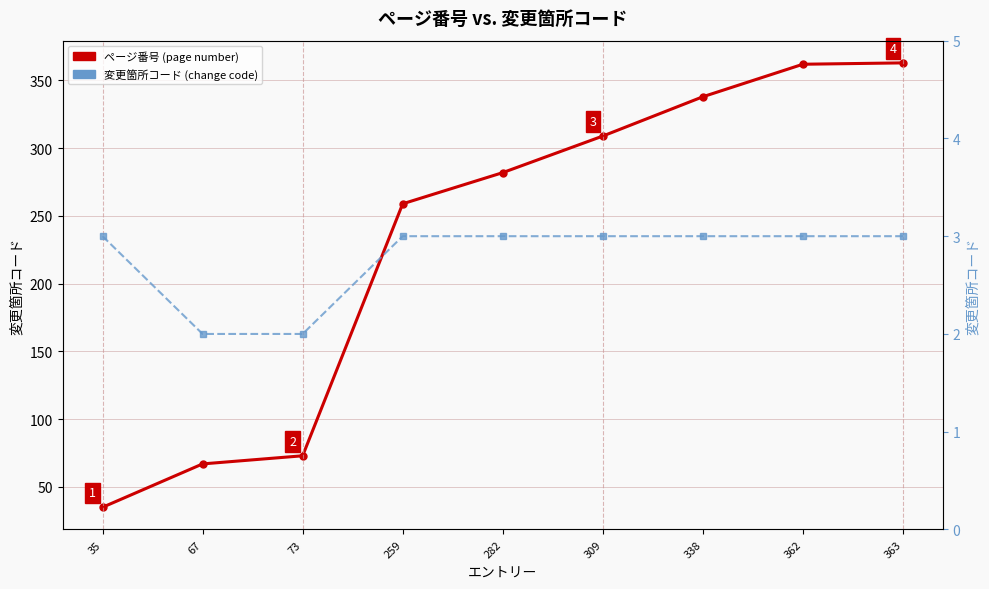

True or false: ページ番号 (page number) and 変更箇所コード (change code) intersect in this chart.

False